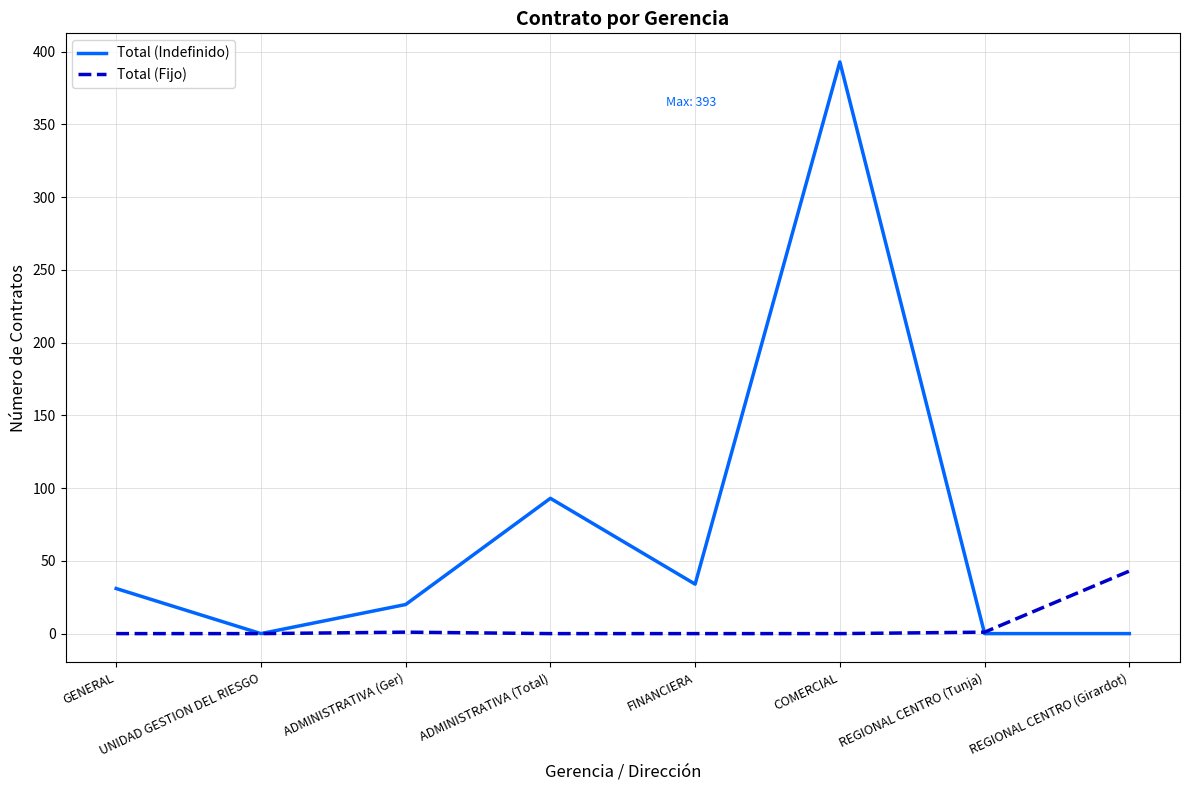

What is the highest value of the Total (Indefinido) series?

393